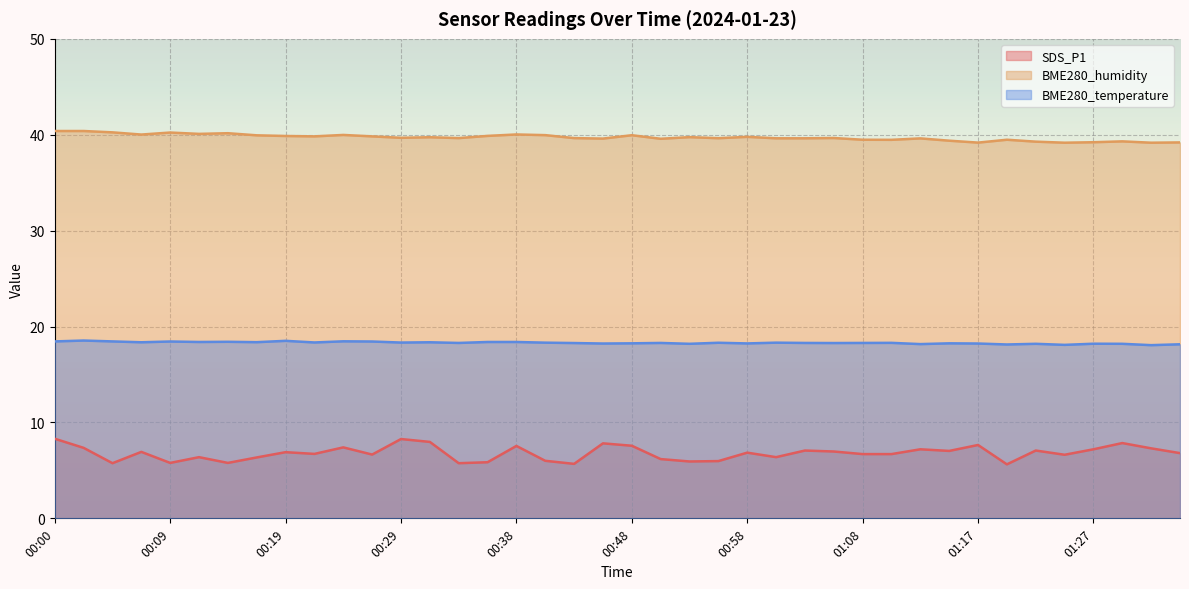

True or false: SDS_P1 has a value of 7.0 at 01:15.

True